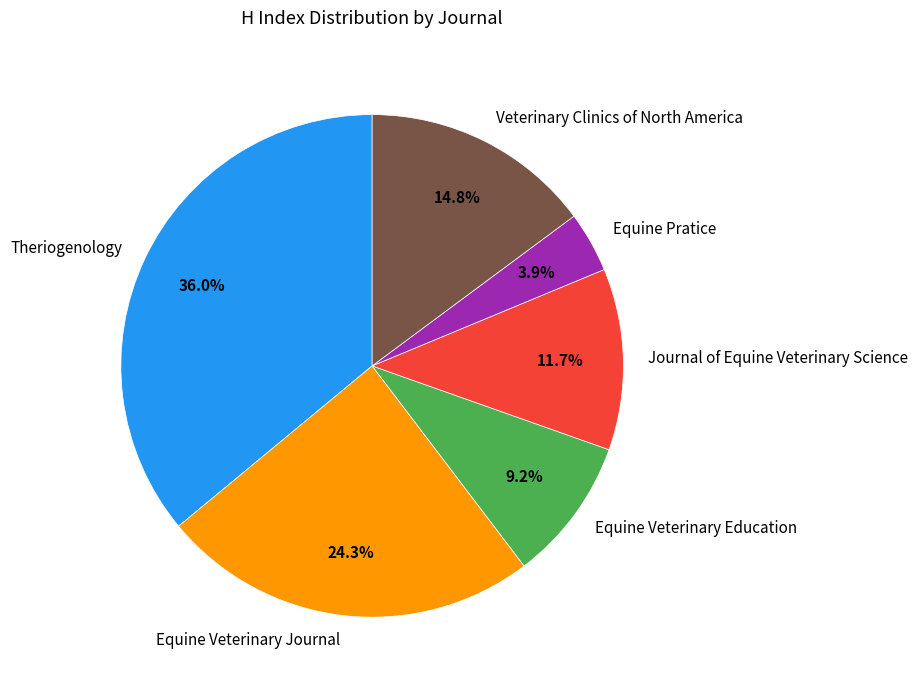

Rank the categories by value from highest to lowest.

Theriogenology, Equine Veterinary Journal, Veterinary Clinics of North America, Journal of Equine Veterinary Science, Equine Veterinary Education, Equine Pratice